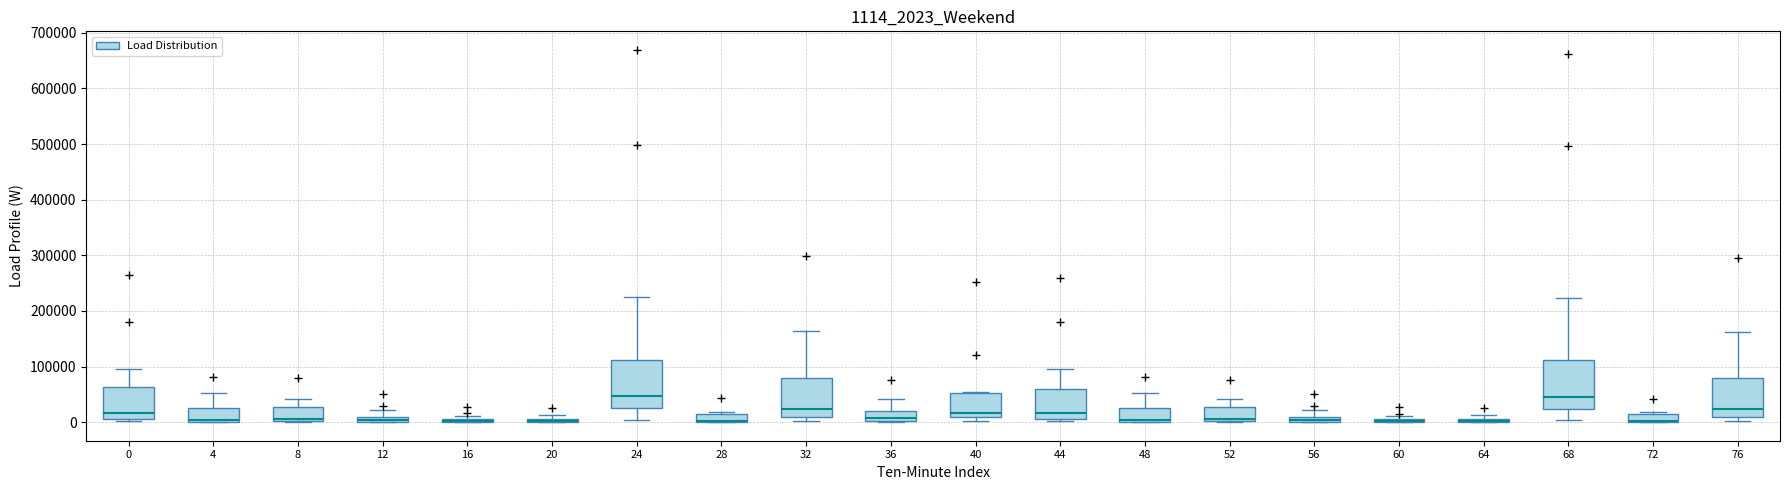

Where does the upper whisker of the box at x = 24 end on the y-axis? The values are not printed on the chart, so give them approximately, as read against the axis.

220000